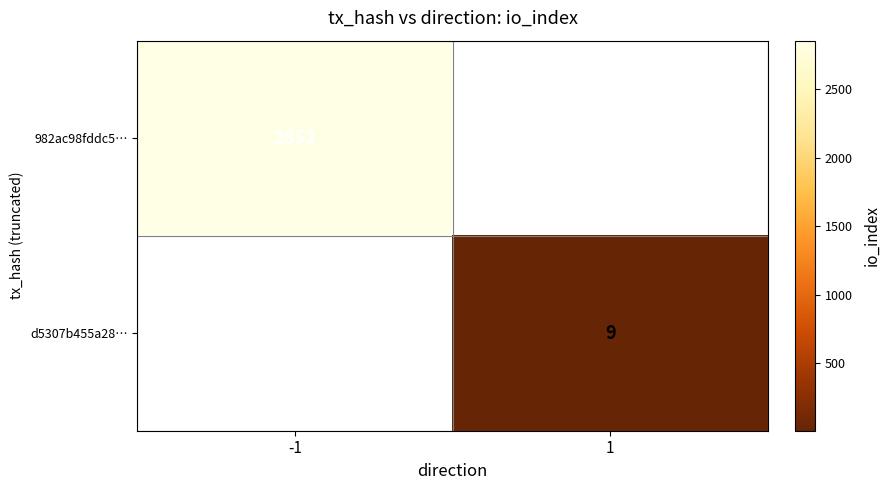

True or false: d5307b455a28… has a value of 5 at 1.

False